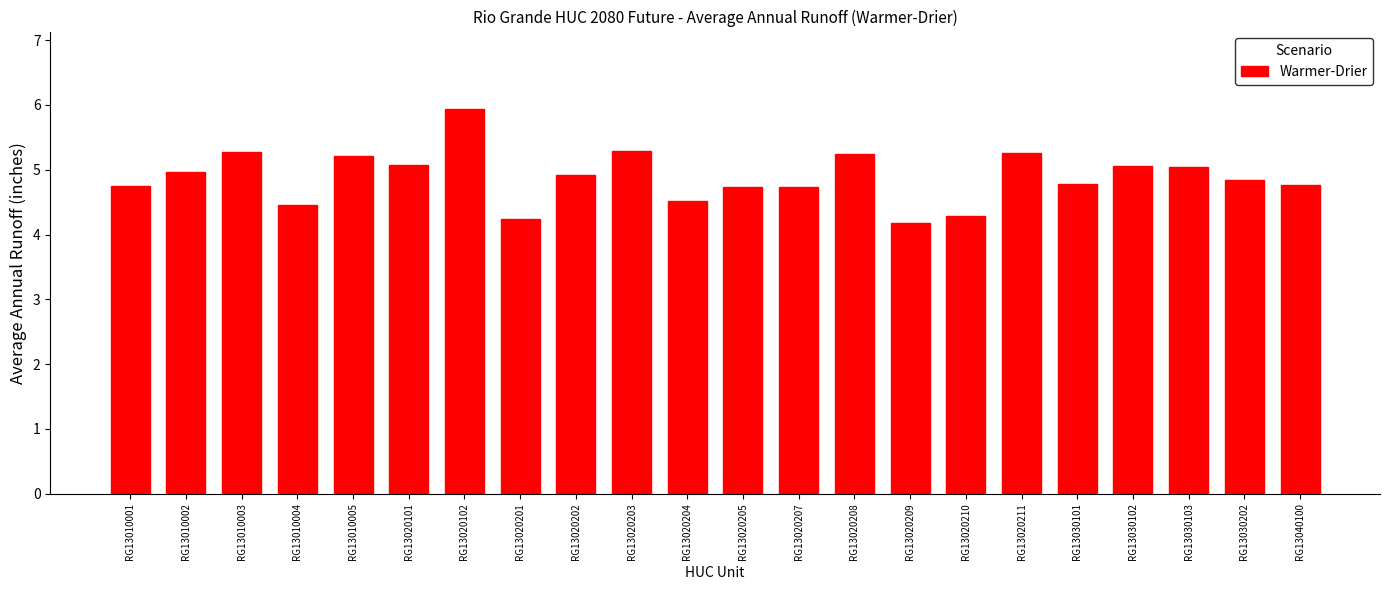

What is the approximate value at RG13020101?

5.1